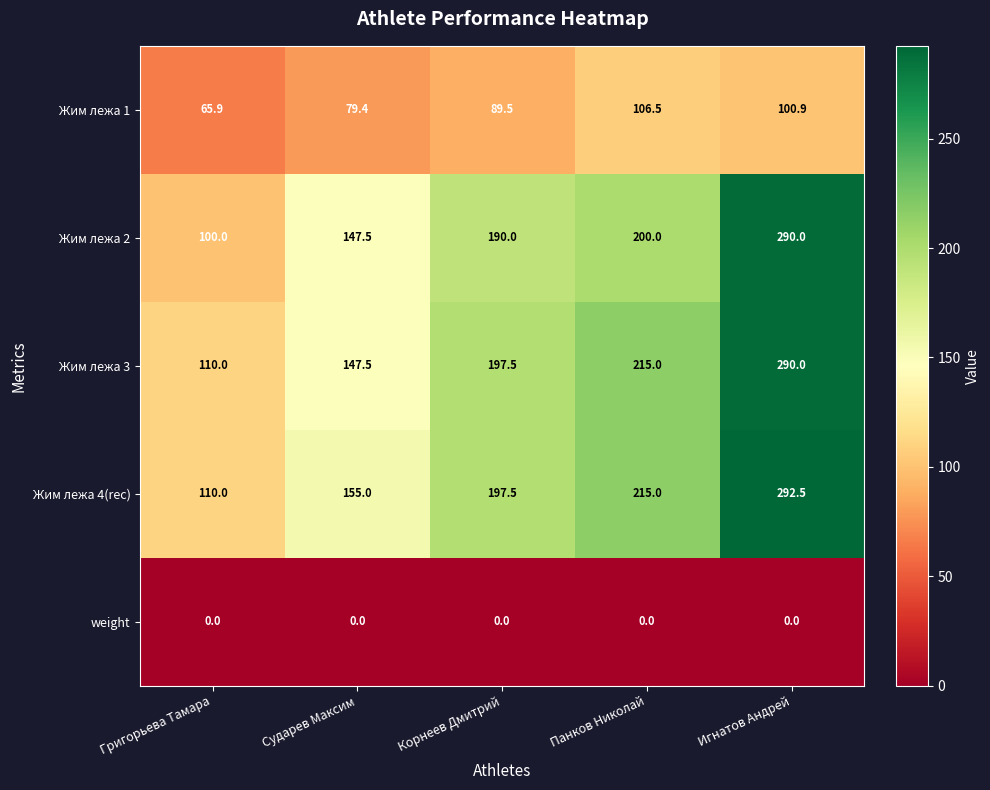

At which category is the sum across all series the highest?

Игнатов Андрей